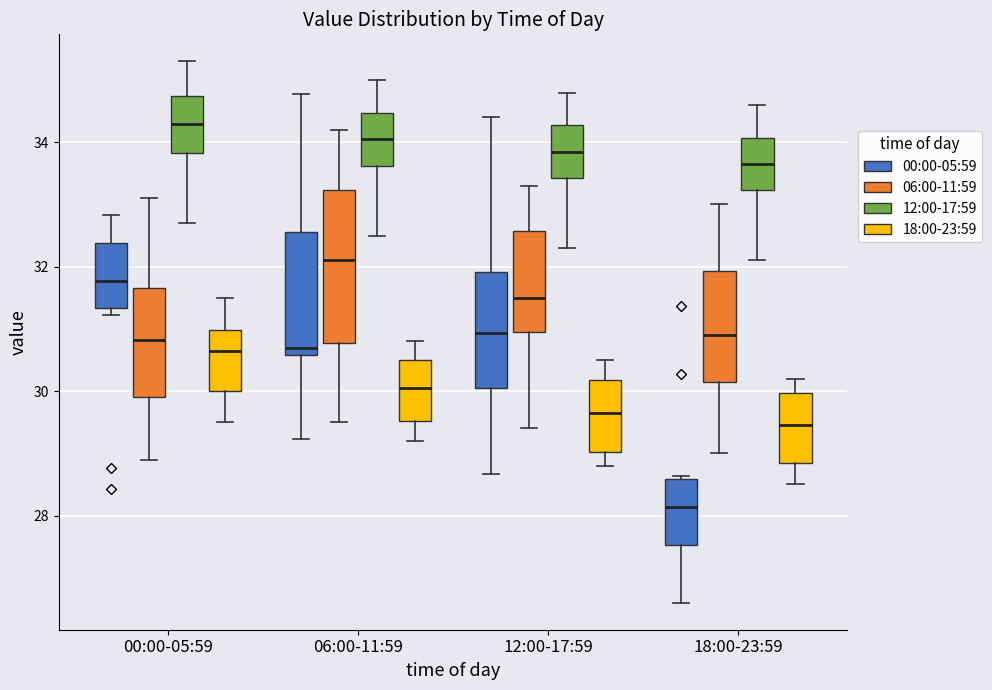

Where does the upper whisker of the box for 06:00-11:59 (06:00-11:59) end on the y-axis? The values are not printed on the chart, so give them approximately, as read against the axis.

34.2